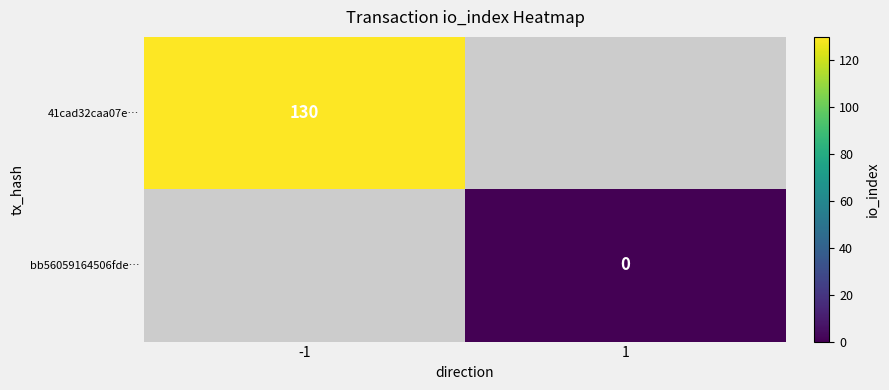

The value of 41cad32caa07e… at -1 is 130.0. True or false?

True